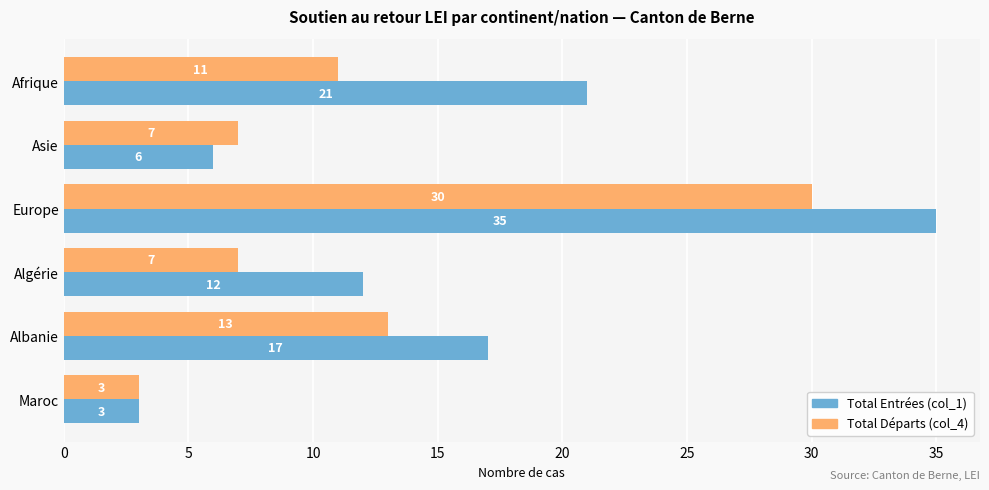

How many data points does each series have?

6